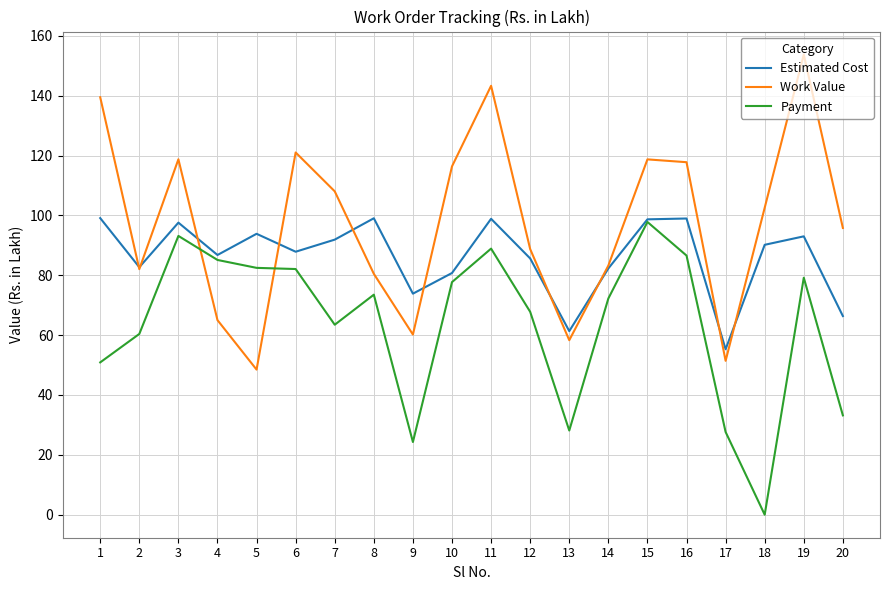

Count the number of categories in the chart.

20